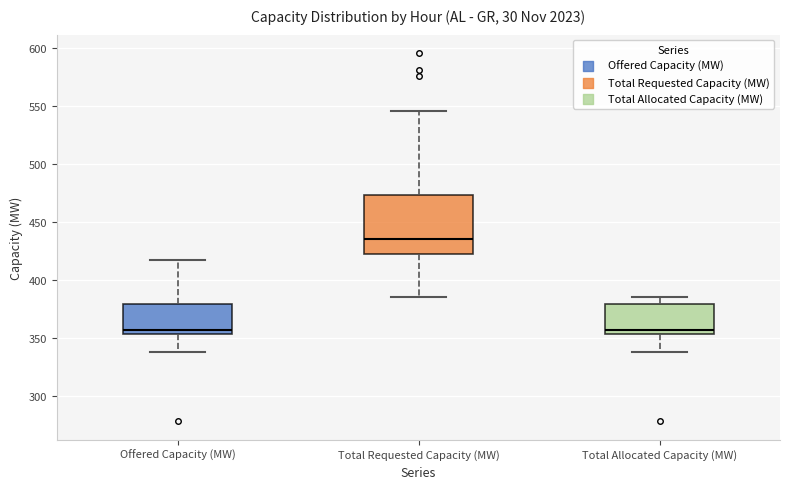

Reading left to right, read every box against the y-axis: the position of its median line, the range the box covers, and the ends of its whiskers. The values are not printed on the chart, so give them approximately, as read against the axis.

Offered Capacity (MW): median 355 (just above the box's lower edge), box 355 to 380, whiskers 340 to 415
Total Requested Capacity (MW): median 435, box 425 to 475, whiskers 385 to 545
Total Allocated Capacity (MW): median 355 (just above the box's lower edge), box 355 to 380, whiskers 340 to 385